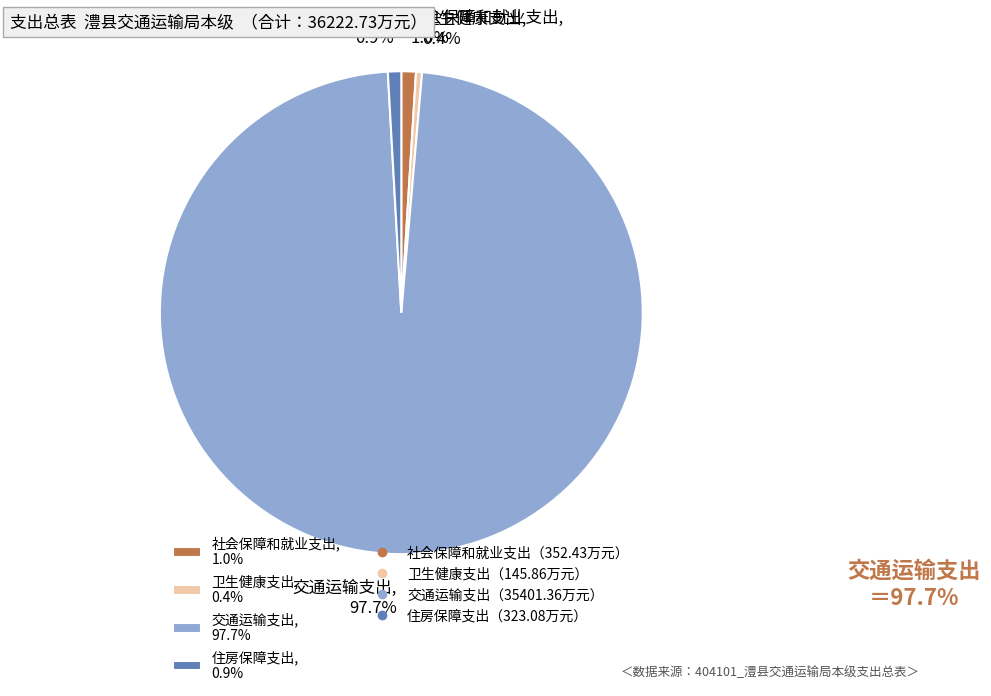

Do 社会保障和就业支出 and 住房保障支出 together represent more than half of the pie?

No